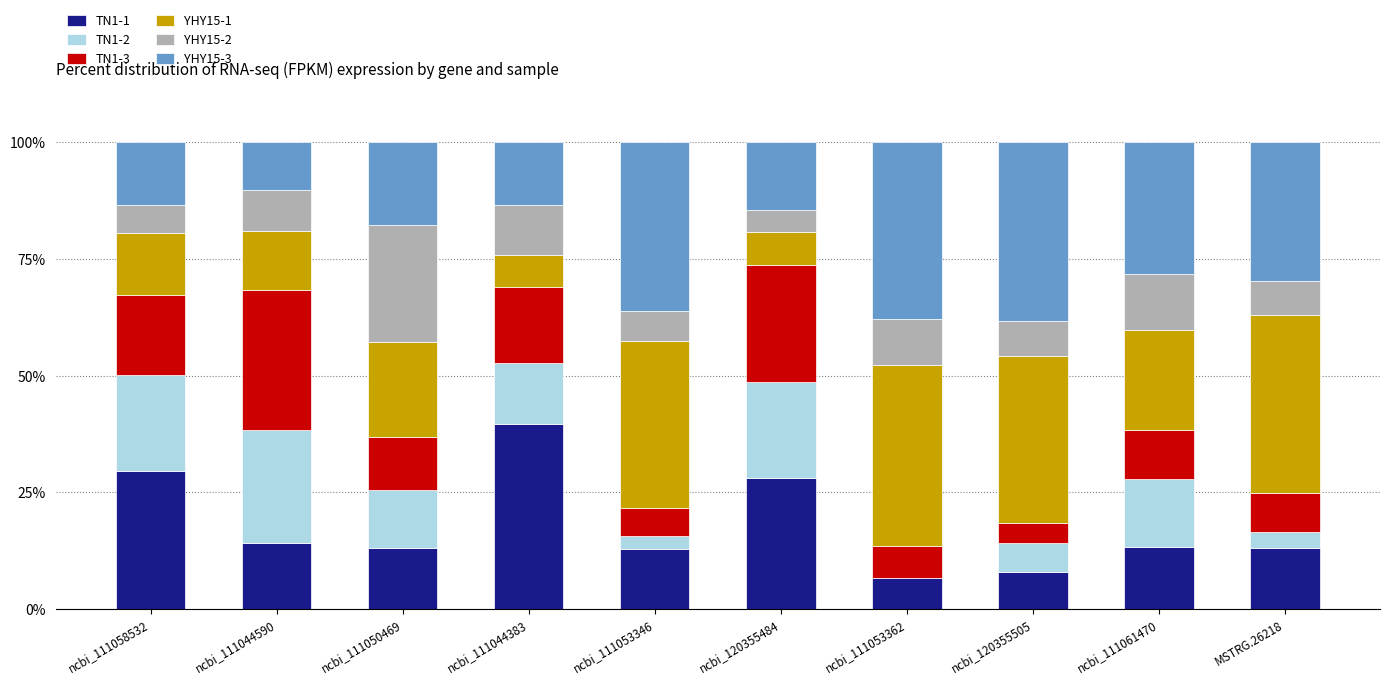

What is the maximum value for TN1-1?

39.6